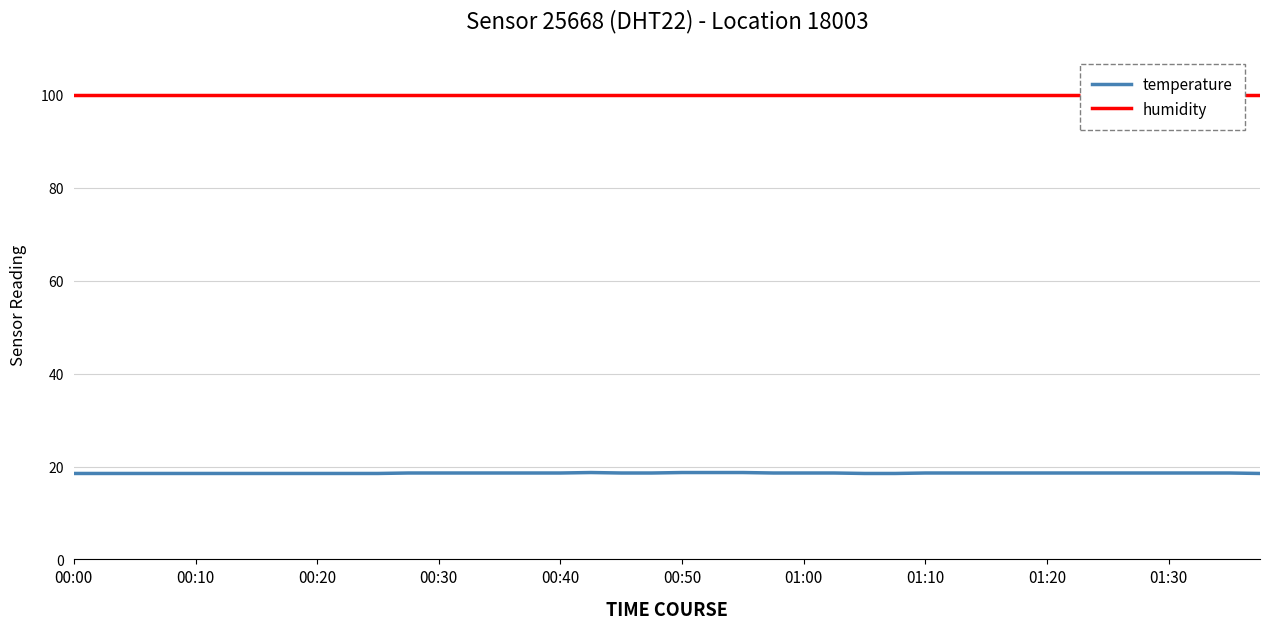

What are all the series names shown in the legend?

temperature, humidity